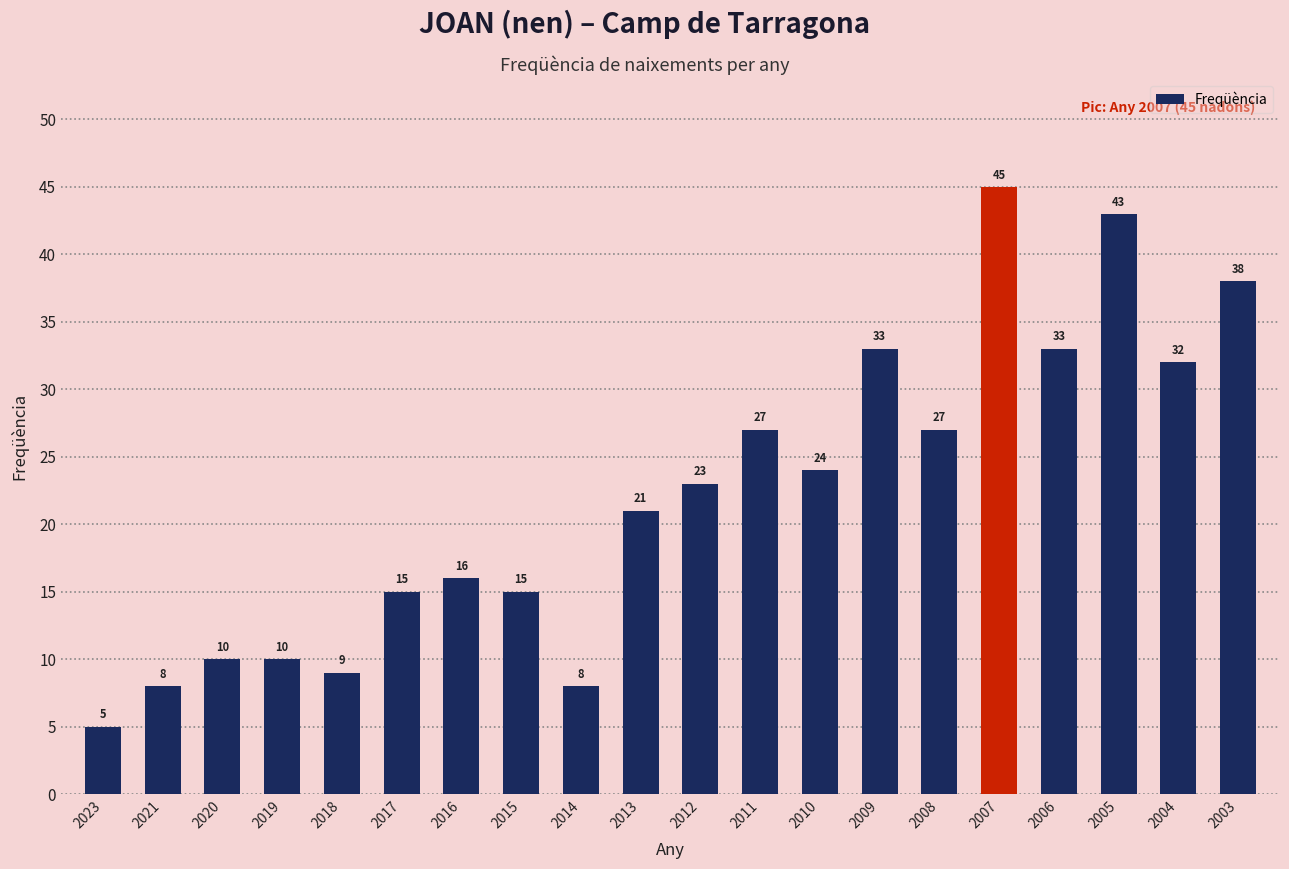

Reading right to left, list all the values displayed in this chart.

38	32	43	33	45	27	33	24	27	23	21	8	15	16	15	9	10	10	8	5